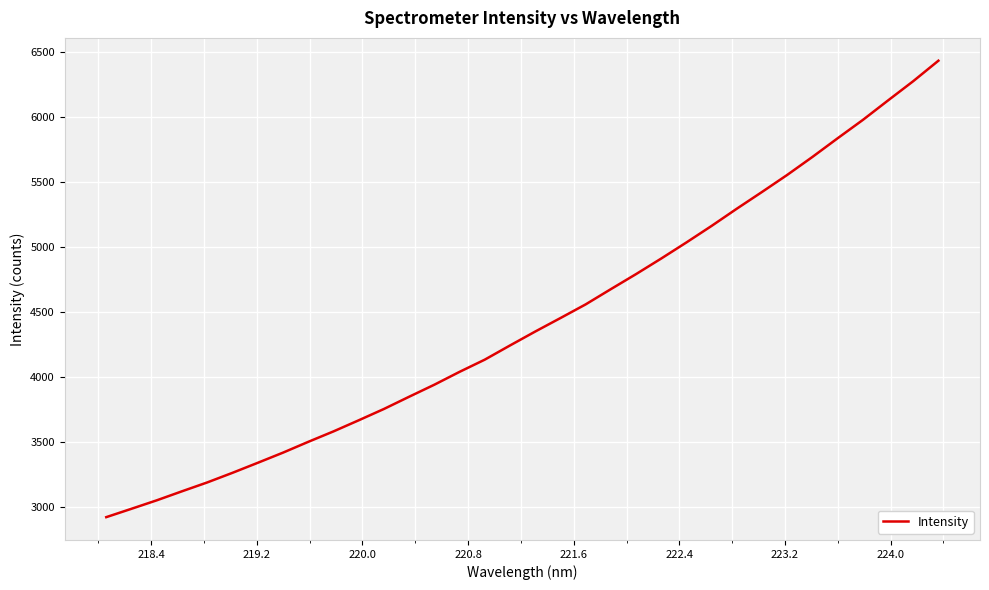

What is the difference between the maximum and minimum values?

3506.6